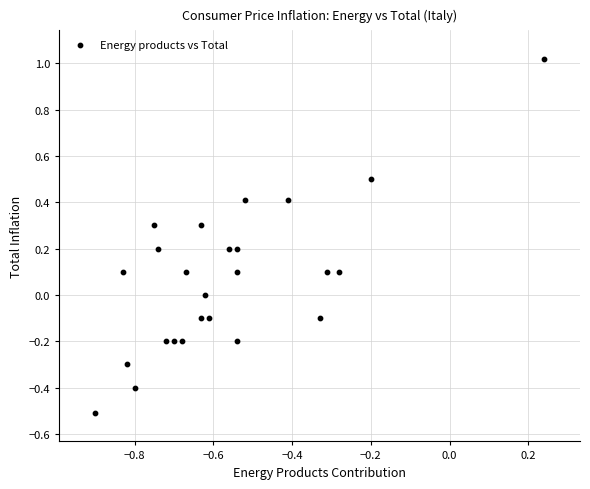

What is the range of X values (max minus min)?

1.1